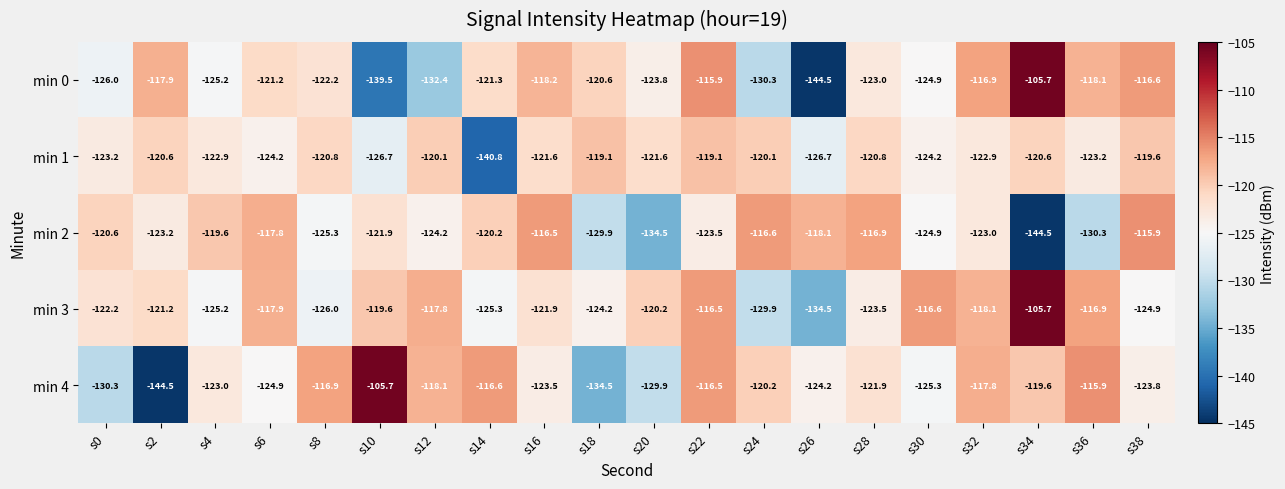

What is the difference between the highest and lowest values at s28?

6.6